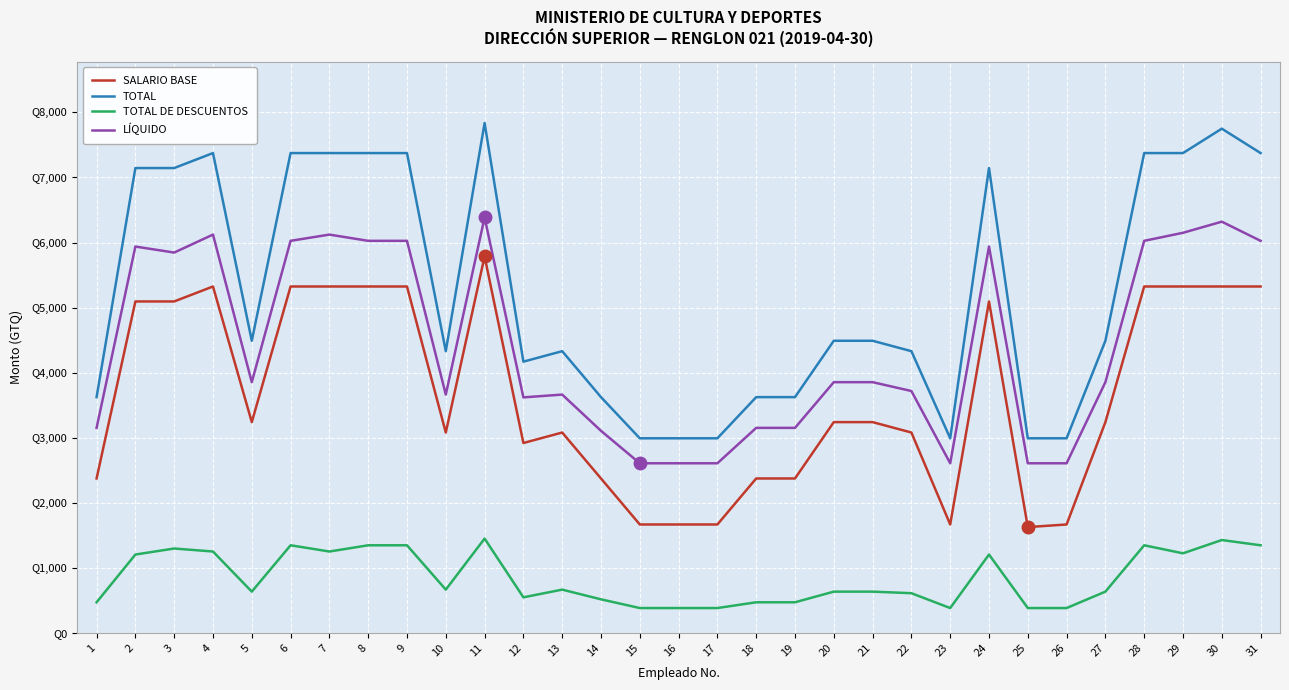

True or false: TOTAL and SALARIO BASE intersect in this chart.

False